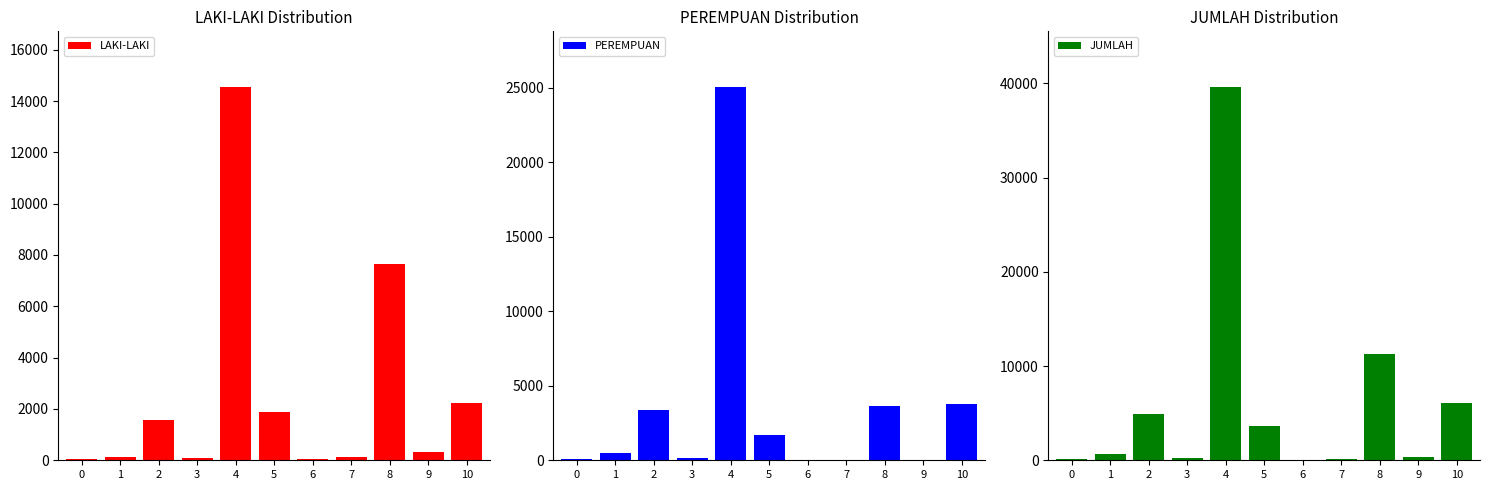

Reading left to right, transcribe all the data shown in this chart.

LAKI-LAKI: 0=31	1=142	2=1583	3=108	4=14535	5=1893	6=46	7=112	8=7666	9=310	10=2247
PEREMPUAN: 0=87	1=510	2=3354	3=123	4=25048	5=1720	6=25	7=2	8=3639	9=17	10=3796
JUMLAH: 0=118	1=652	2=4937	3=231	4=39583	5=3613	6=71	7=114	8=11305	9=327	10=6043